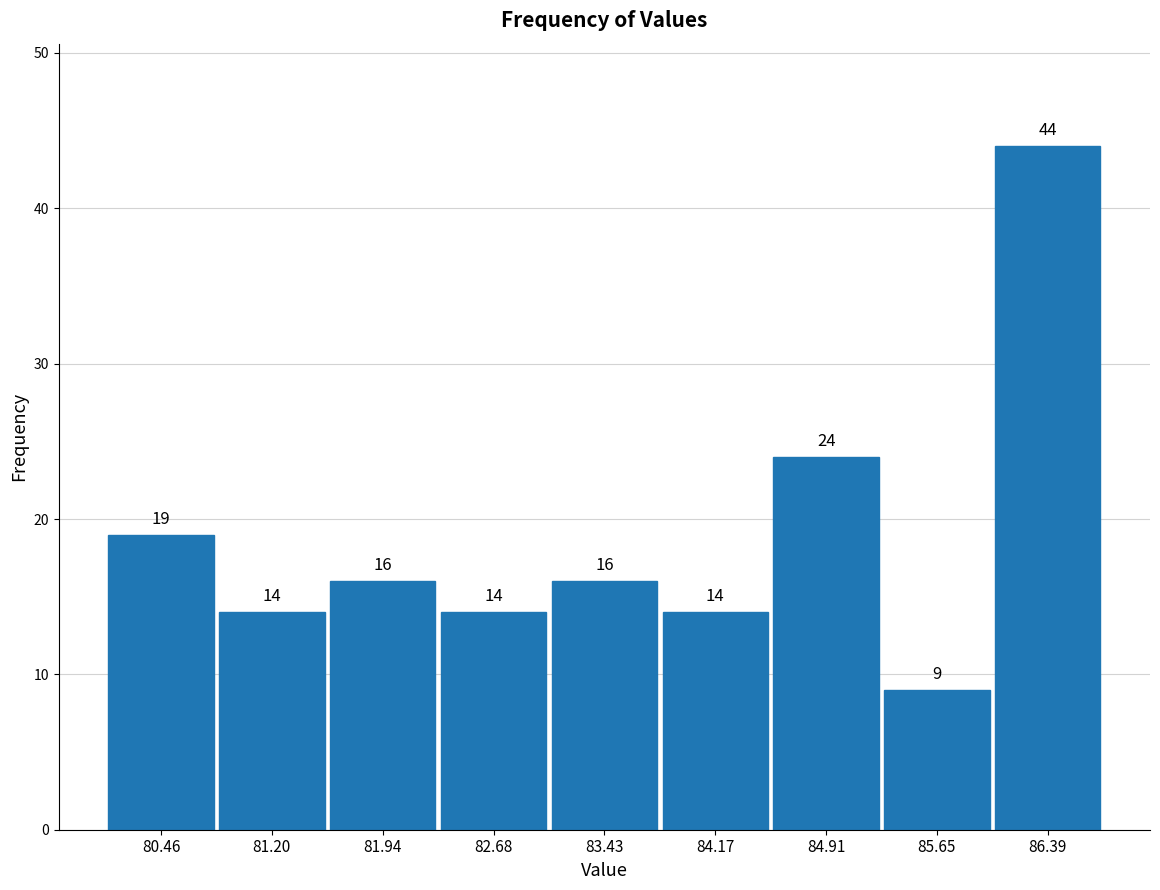

Which range on the x-axis has the tallest bar?

86.0 to 86.8